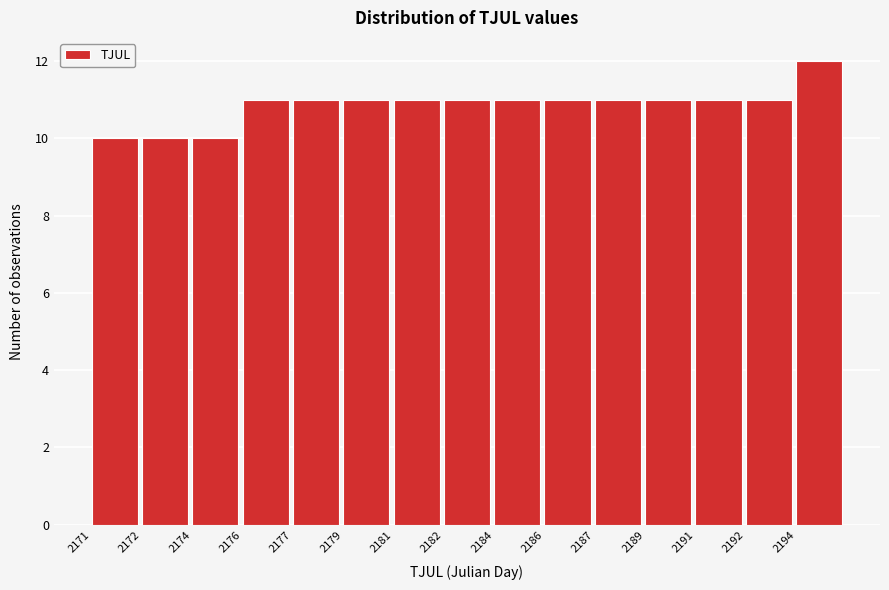

Reading left to right, transcribe all the data shown in this chart.

10	10	10	11	11	11	11	11	11	11	11	11	11	11	12